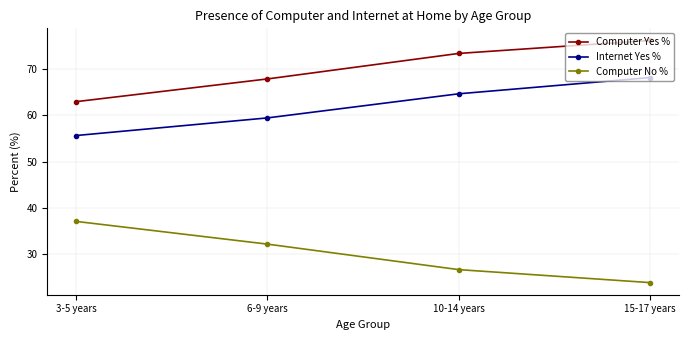

Reading left to right, list all the values displayed in this chart.

Computer Yes %: 62.9	67.8	73.3	76.1
Internet Yes %: 55.6	59.4	64.6	68.1
Computer No %: 37.1	32.2	26.7	23.9